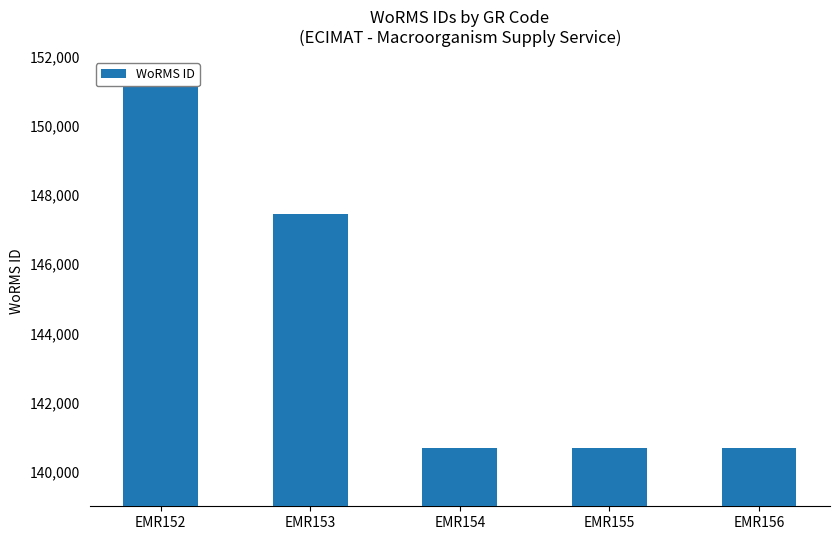

What is the sum of all values?

720885